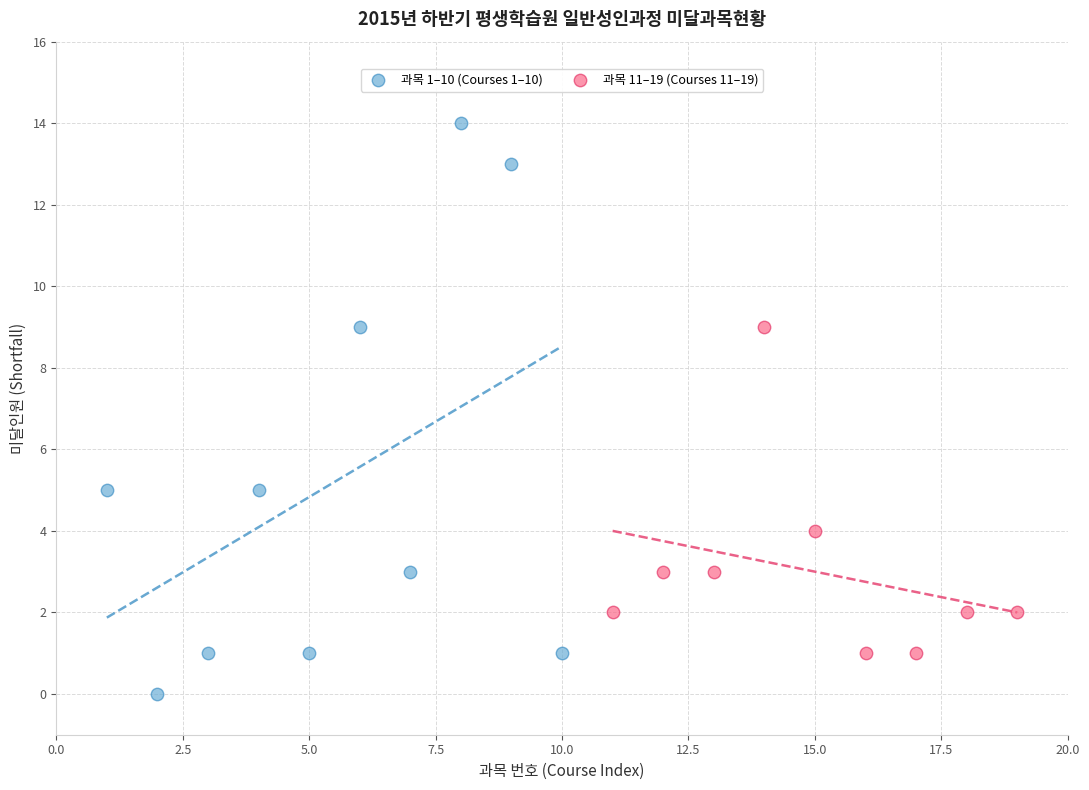

What are all the series names shown in the legend?

과목 1–10 (Courses 1–10), 과목 11–19 (Courses 11–19)